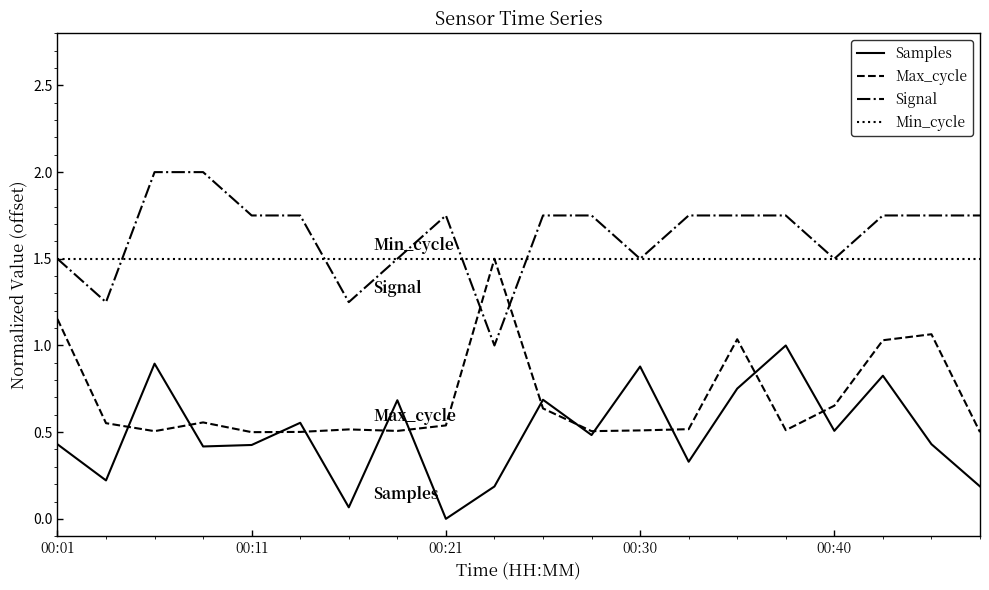

True or false: Signal and Samples intersect in this chart.

False